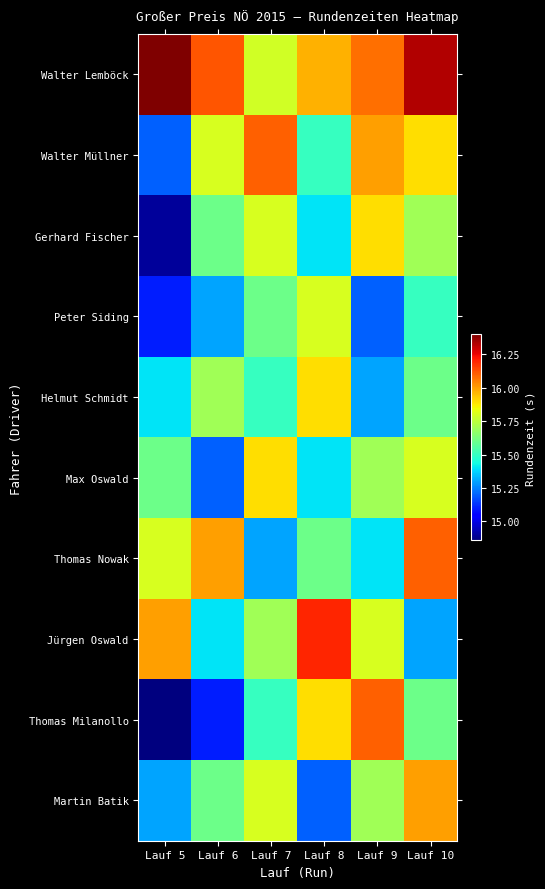

Reading right to left, what are all the values shown in this chart?

Walter Lemböck: Lauf 10=16.3	Lauf 9=16.1	Lauf 8=16.0	Lauf 7=15.8	Lauf 6=16.1	Lauf 5=16.4
Walter Müllner: Lauf 10=15.9	Lauf 9=16.0	Lauf 8=15.5	Lauf 7=16.1	Lauf 6=15.8	Lauf 5=15.2
Gerhard Fischer: Lauf 10=15.7	Lauf 9=15.9	Lauf 8=15.4	Lauf 7=15.8	Lauf 6=15.6	Lauf 5=14.9
Peter Siding: Lauf 10=15.5	Lauf 9=15.2	Lauf 8=15.8	Lauf 7=15.6	Lauf 6=15.3	Lauf 5=15.1
Helmut Schmidt: Lauf 10=15.6	Lauf 9=15.3	Lauf 8=15.9	Lauf 7=15.5	Lauf 6=15.7	Lauf 5=15.4
Max Oswald: Lauf 10=15.8	Lauf 9=15.7	Lauf 8=15.4	Lauf 7=15.9	Lauf 6=15.2	Lauf 5=15.6
Thomas Nowak: Lauf 10=16.1	Lauf 9=15.4	Lauf 8=15.6	Lauf 7=15.3	Lauf 6=16.0	Lauf 5=15.8
Jürgen Oswald: Lauf 10=15.3	Lauf 9=15.8	Lauf 8=16.2	Lauf 7=15.7	Lauf 6=15.4	Lauf 5=16.0
Thomas Milanollo: Lauf 10=15.6	Lauf 9=16.1	Lauf 8=15.9	Lauf 7=15.5	Lauf 6=15.1	Lauf 5=14.9
Martin Batik: Lauf 10=16.0	Lauf 9=15.7	Lauf 8=15.2	Lauf 7=15.8	Lauf 6=15.6	Lauf 5=15.3